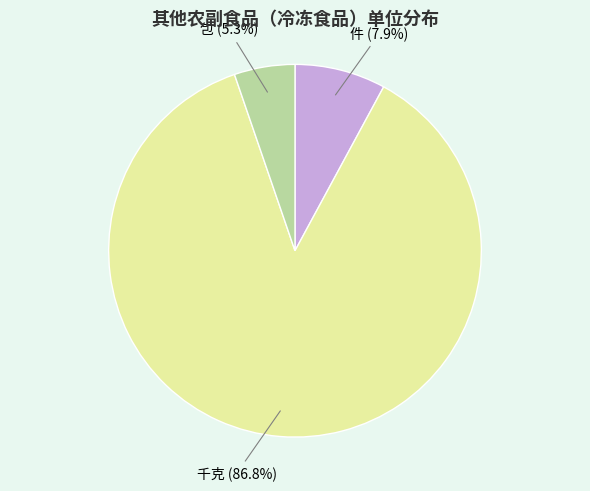

How many segments does this pie chart have?

3